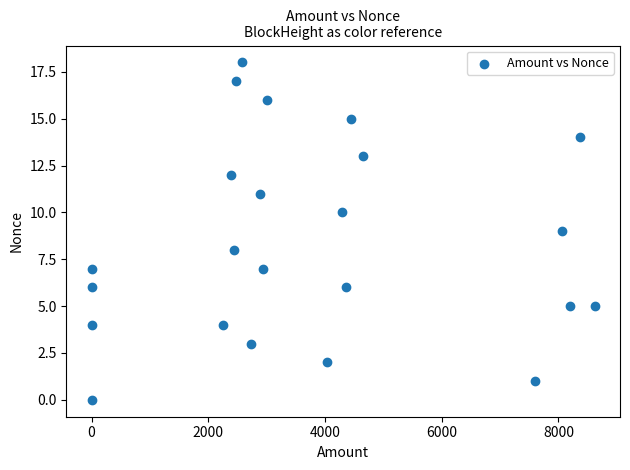

What is the range of Y values (max minus min)?

18